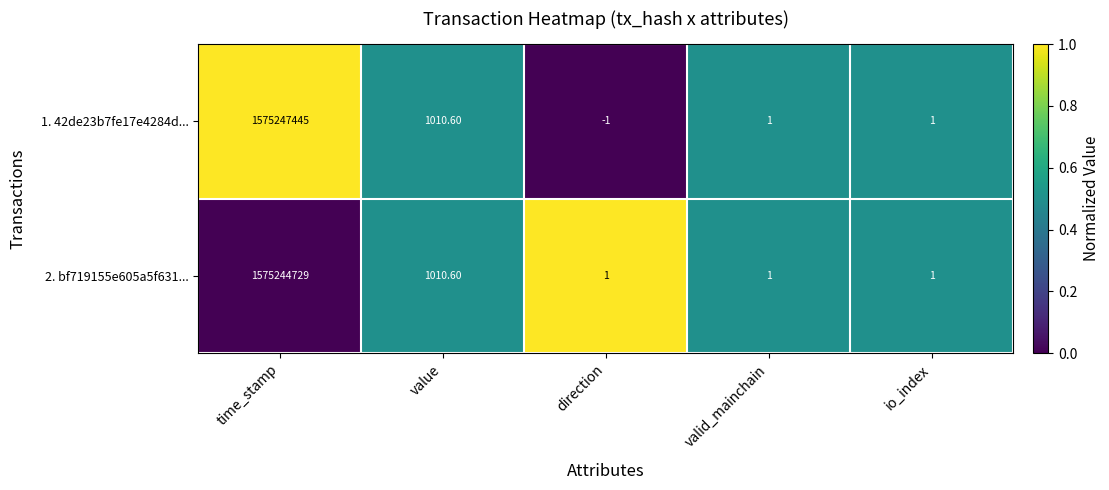

Which category has the highest value in the 2. bf719155e605a5f631... series?

time_stamp